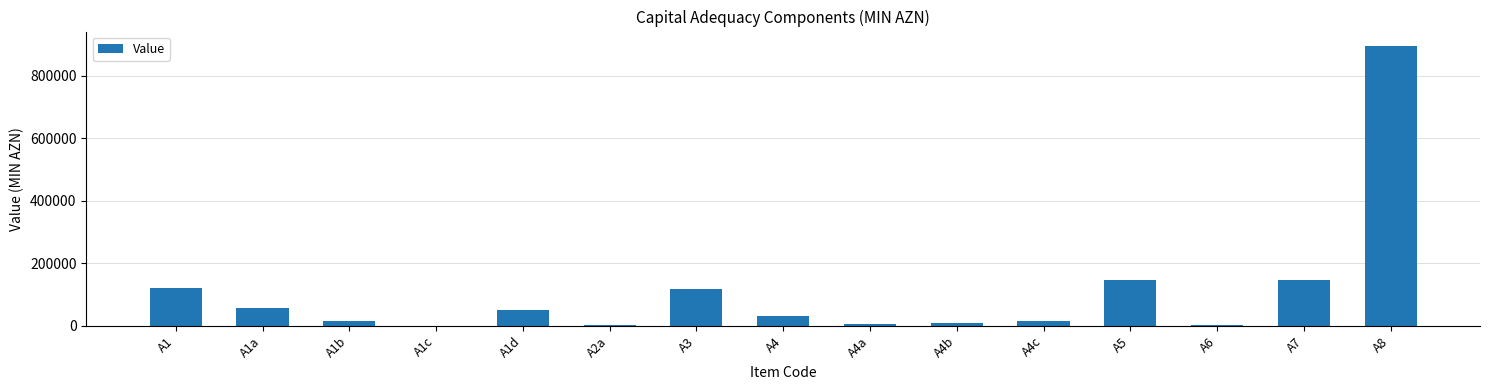

Which has a higher value, A5 or A1d?

A5